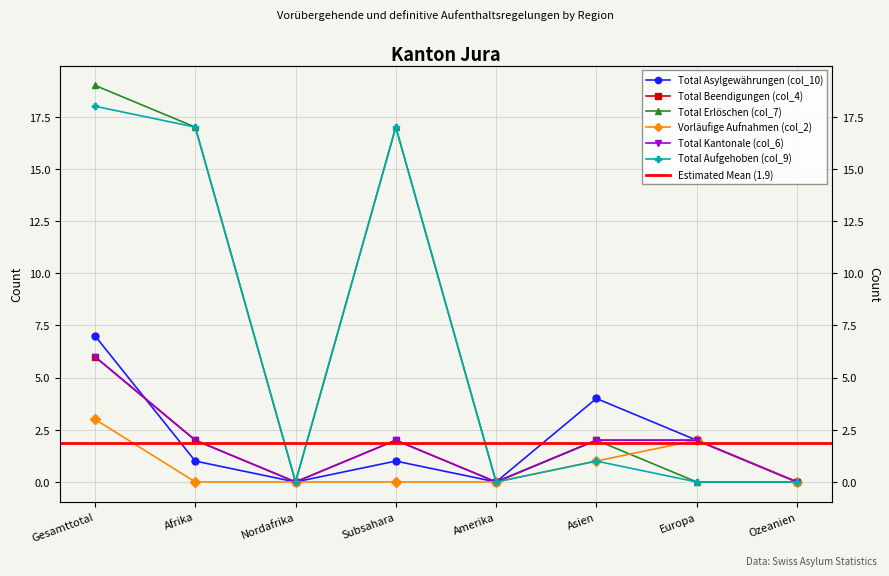

Is it true that Total Beendigungen (col_4) equals 0 at Amerika?

True